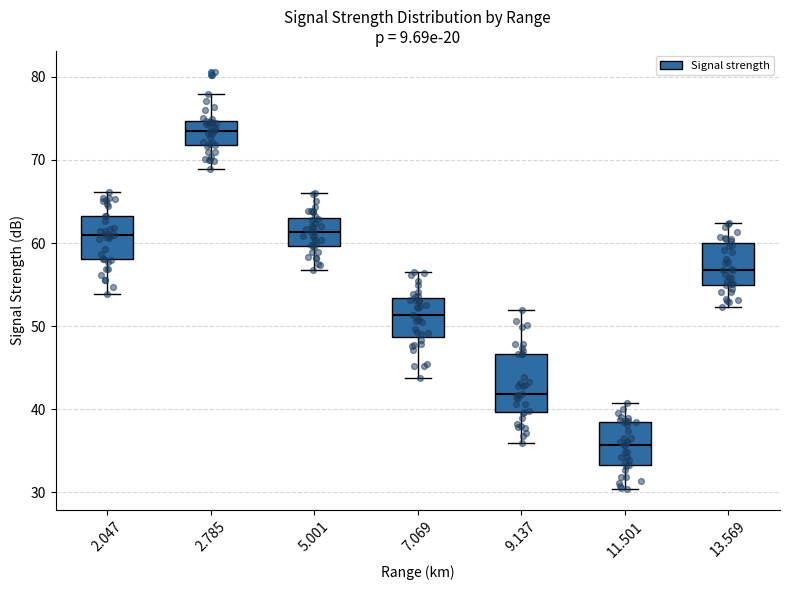

Where is the upper edge of the box at x = 2.047 on the y-axis? The values are not printed on the chart, so give them approximately, as read against the axis.

63